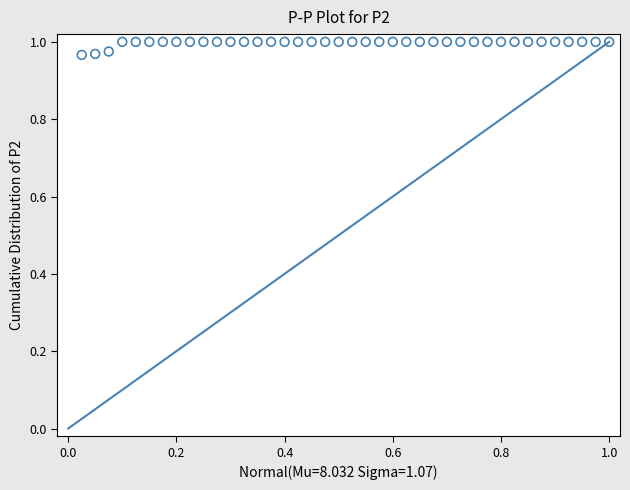

How many data points are displayed?

40